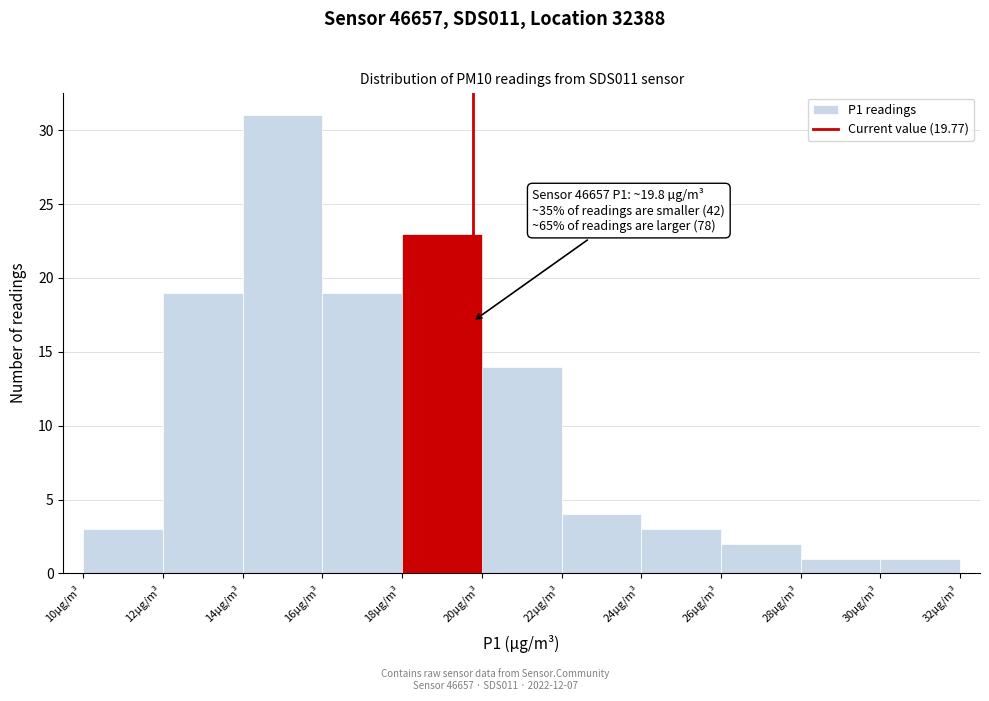

Over which range of the x-axis is the bar tallest?

14 to 16